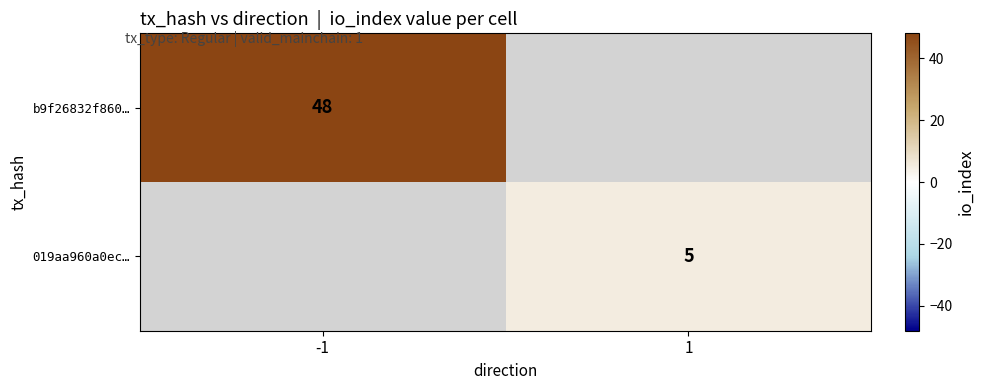

Is the value of 019aa960a0ec… at 1 greater than the value of b9f26832f860… at -1?

No